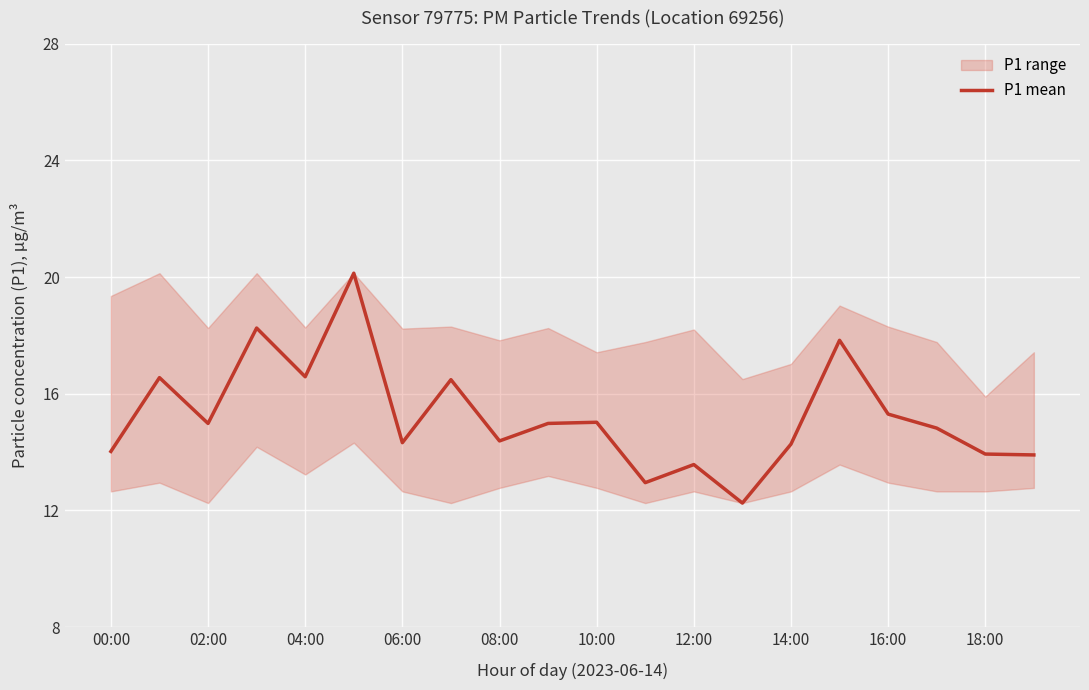

What is the value of the 20th point from the left?

13.9